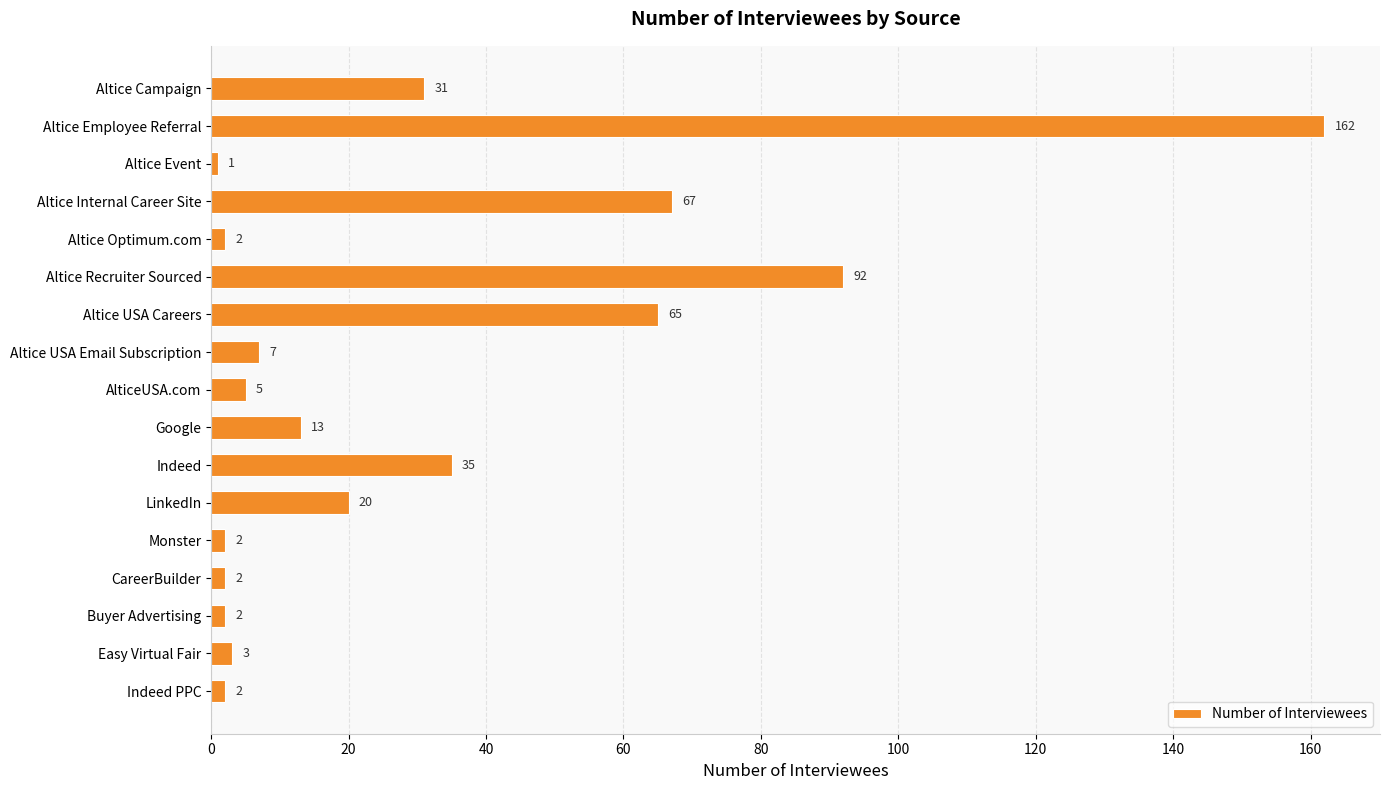

What is the change in value from AlticeUSA.com to Indeed?

+30